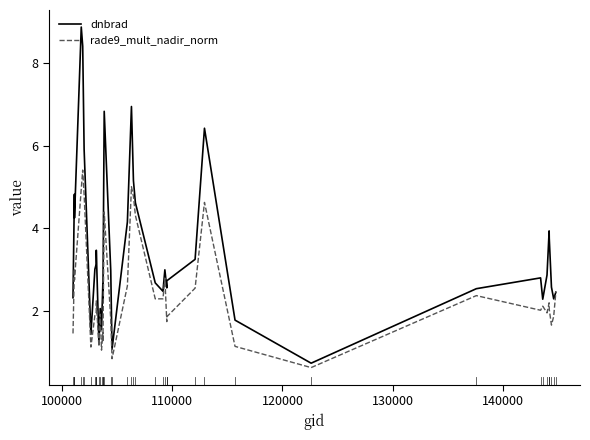

Which series has the largest total across all categories?

dnbrad